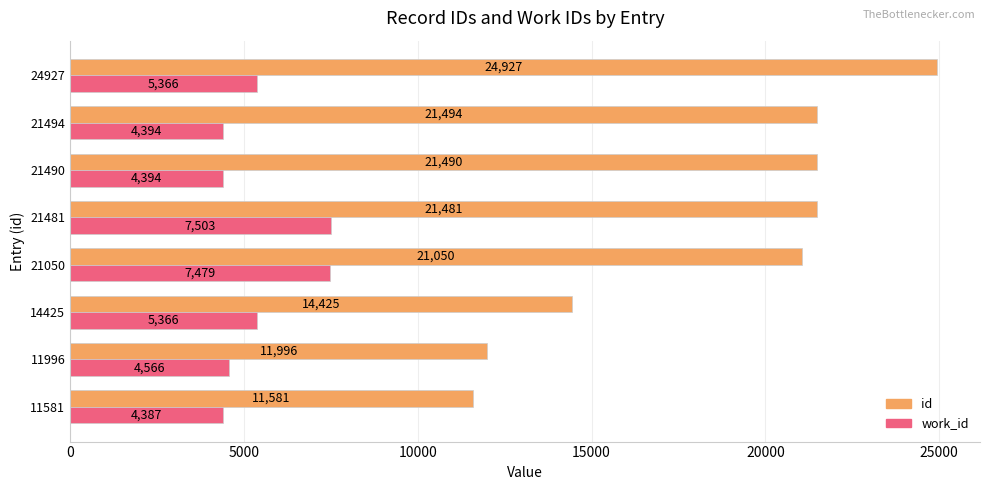

List the series in order of their peak value, lowest first.

work_id, id